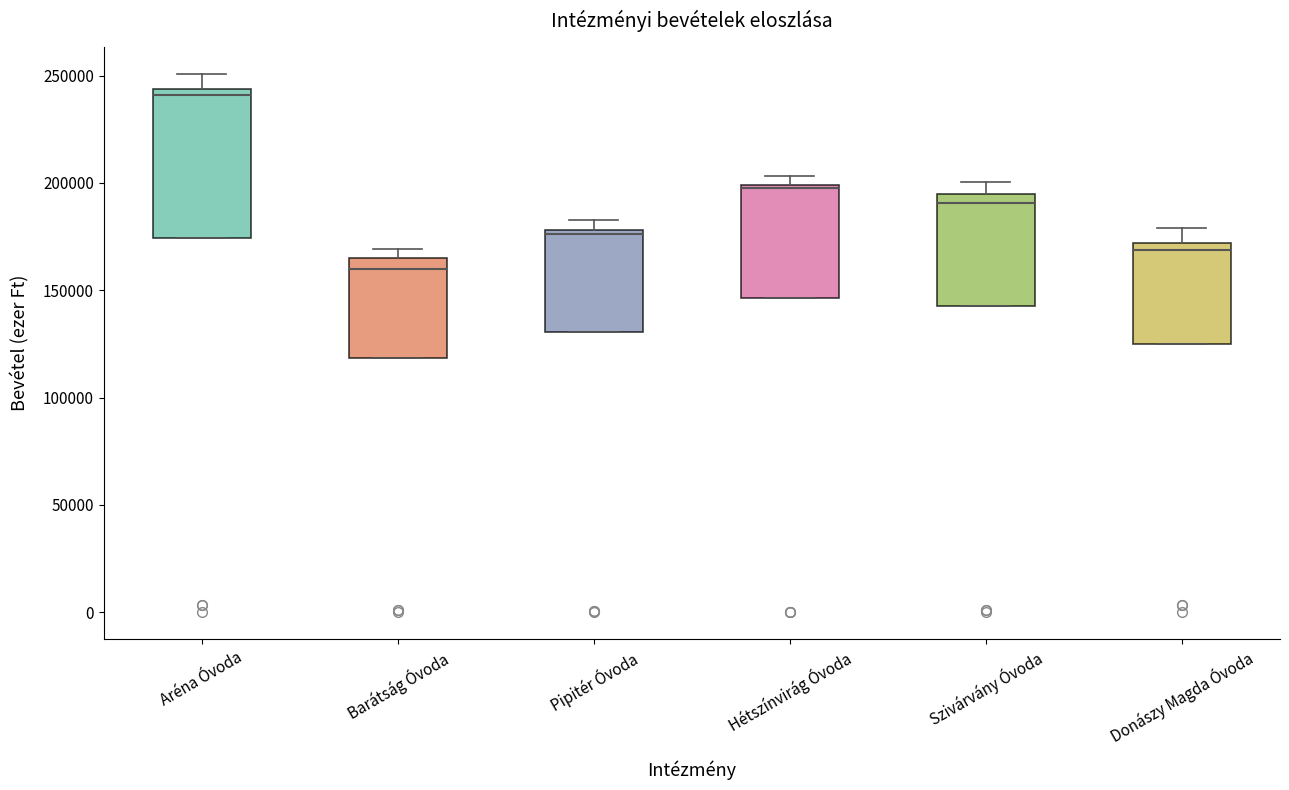

Comparing the boxes themselves (not the whiskers), which one is the tallest?

Aréna Óvoda